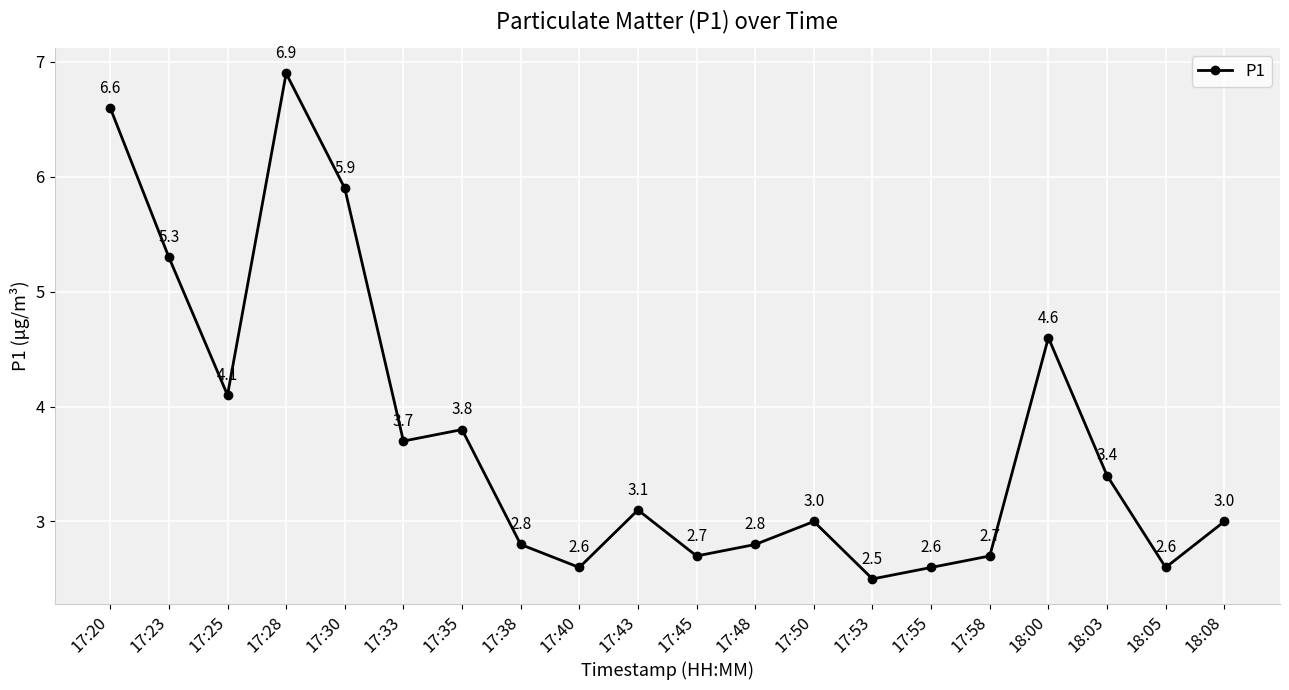

At which category does the chart reach its peak across all series?

17:28